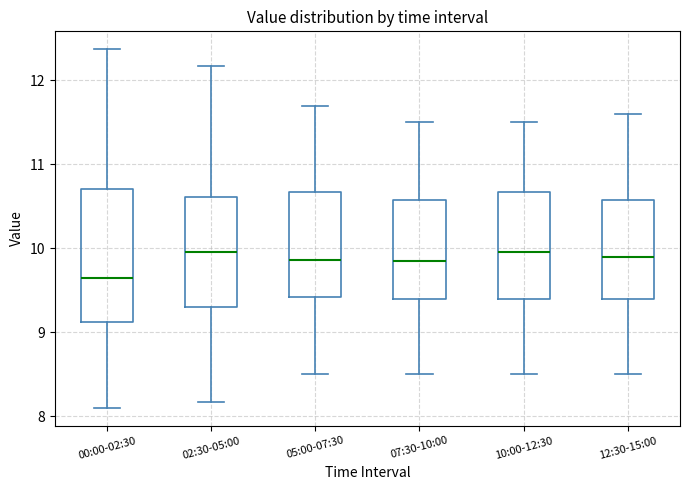

Reading left to right, read every box against the y-axis: the position of its median line, the range the box covers, and the ends of its whiskers. The values are not printed on the chart, so give them approximately, as read against the axis.

00:00-02:30: median 9.7, box 9.1 to 10.7, whiskers 8.1 to 12.4
02:30-05:00: median 10.0, box 9.3 to 10.6, whiskers 8.2 to 12.2
05:00-07:30: median 9.9, box 9.4 to 10.7, whiskers 8.5 to 11.7
07:30-10:00: median 9.9, box 9.4 to 10.6, whiskers 8.5 to 11.5
10:00-12:30: median 10.0, box 9.4 to 10.7, whiskers 8.5 to 11.5
12:30-15:00: median 9.9, box 9.4 to 10.6, whiskers 8.5 to 11.6